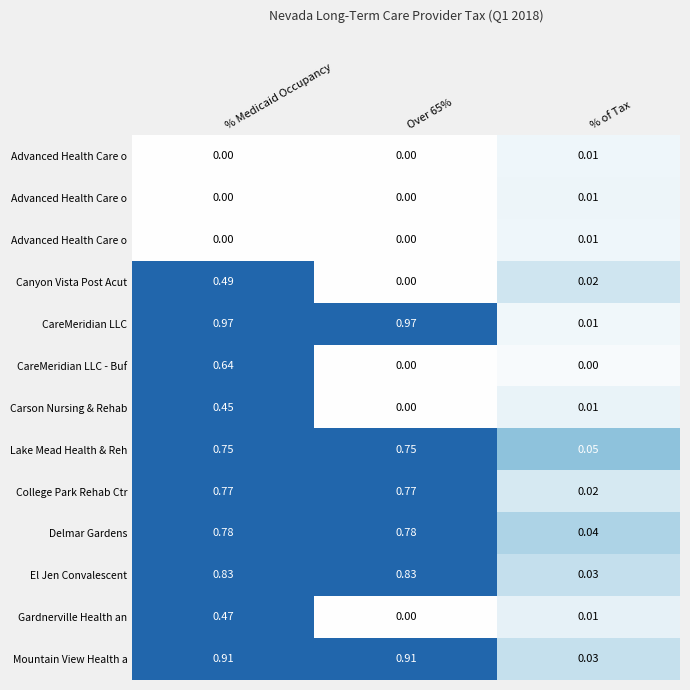

How many categories are shown in the chart?

3